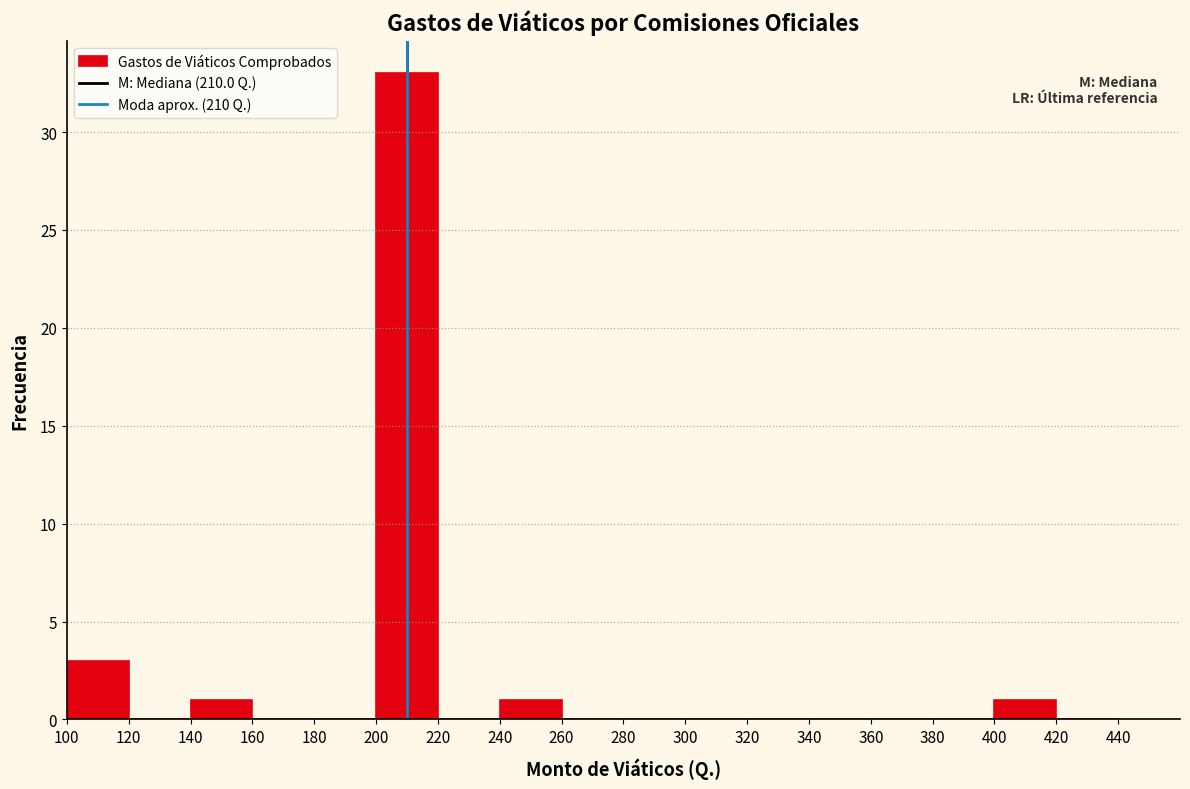

Reading left to right, list every bar in this chart as the range it spans on the x-axis followed by its height. The values are not printed on the chart, so give them approximately, as read against the axis.

100 to 120: 3
120 to 140: 0
140 to 160: 1
160 to 180: 0
180 to 200: 0
200 to 220: 33
220 to 240: 0
240 to 260: 1
260 to 280: 0
280 to 300: 0
300 to 320: 0
320 to 340: 0
340 to 360: 0
360 to 380: 0
380 to 400: 0
400 to 420: 1
420 to 440: 0